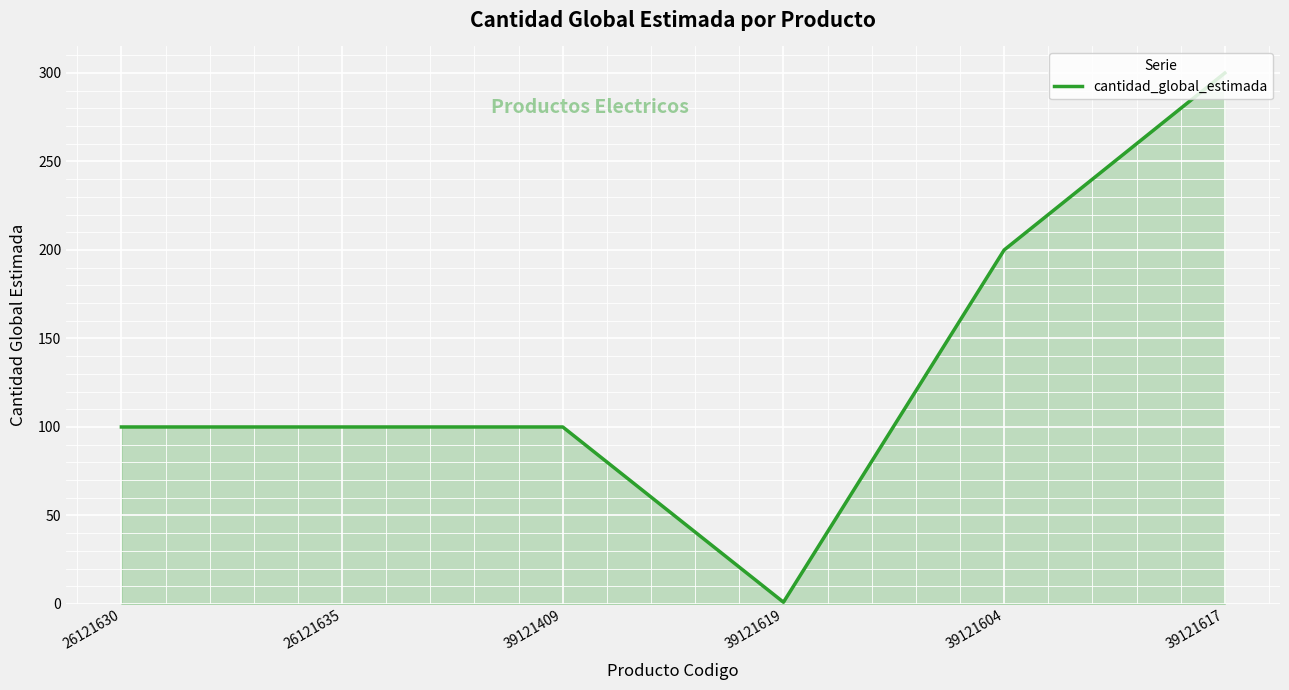

Is it true that the value at 26121630 is 161?

False